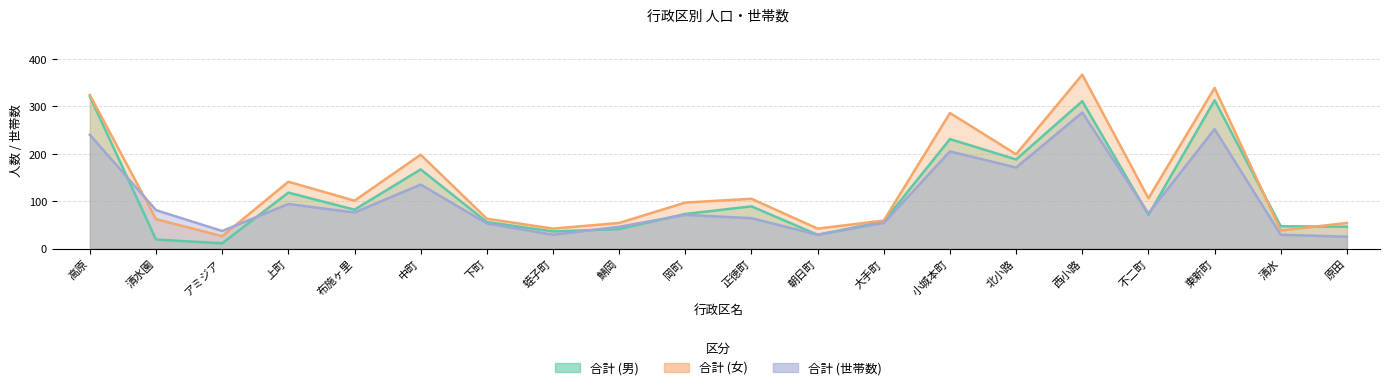

At which label does 合計 (男) first exceed 73?

高原